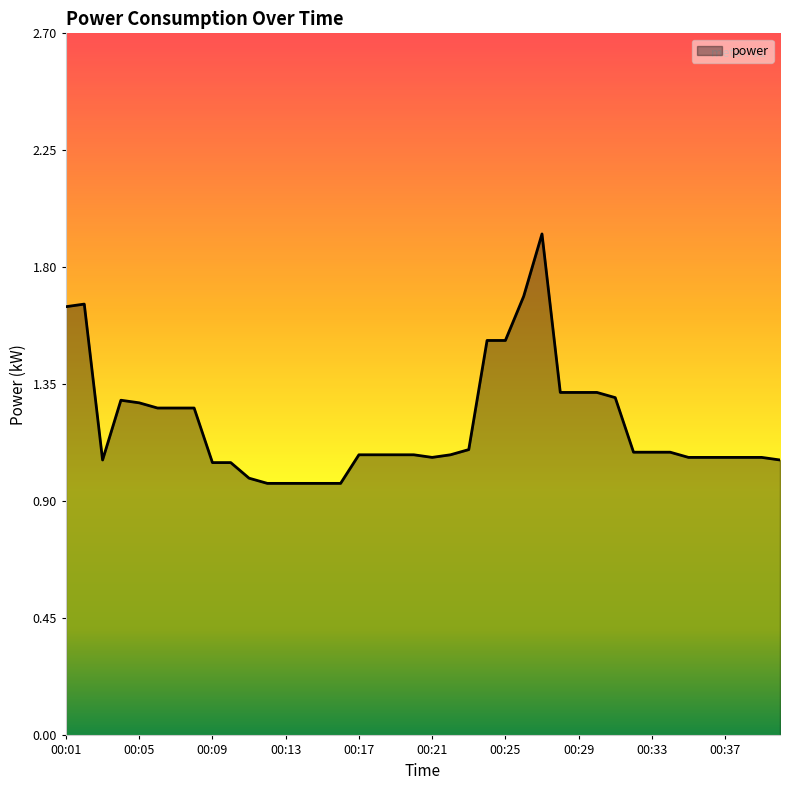

At which label does the data first exceed 1?

00:01